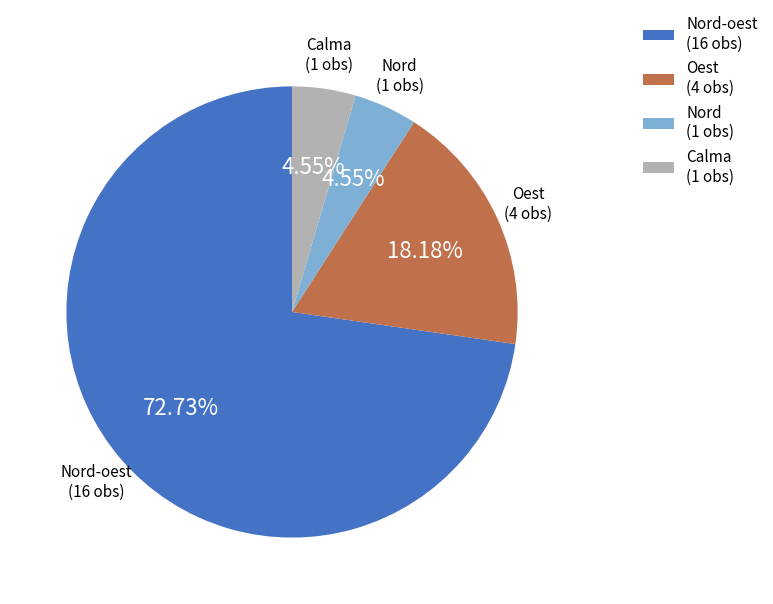

Approximately how many times larger is the value at Nord-oest (16 obs) compared to Nord (1 obs)?

16.0